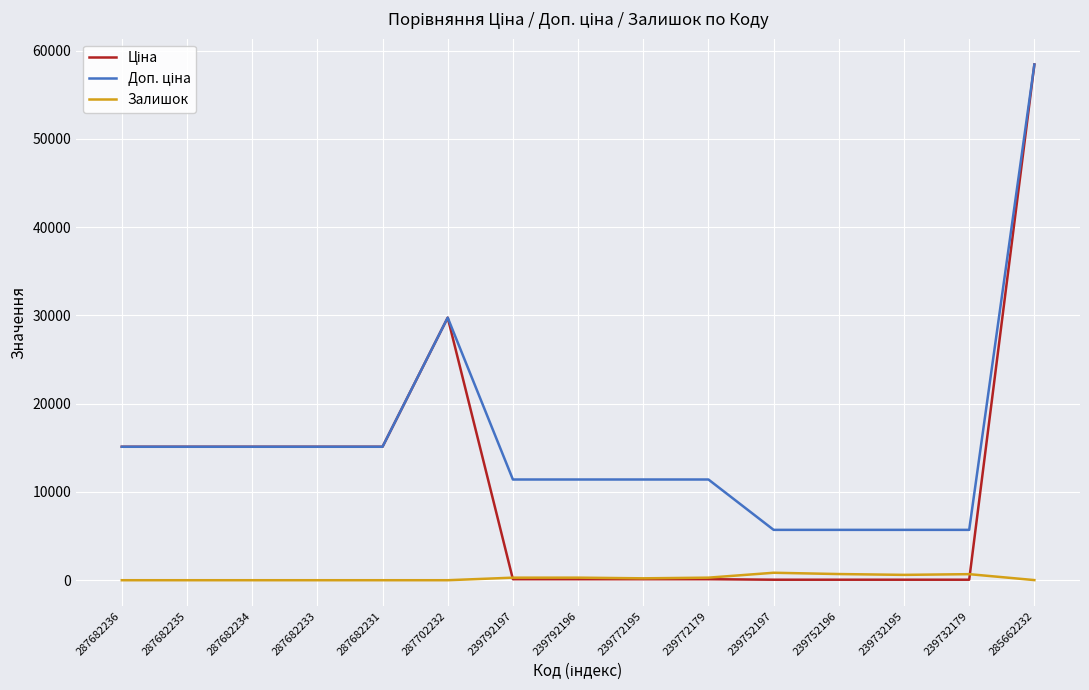

Is it true that Залишок equals 0.0 at 287682231?

True